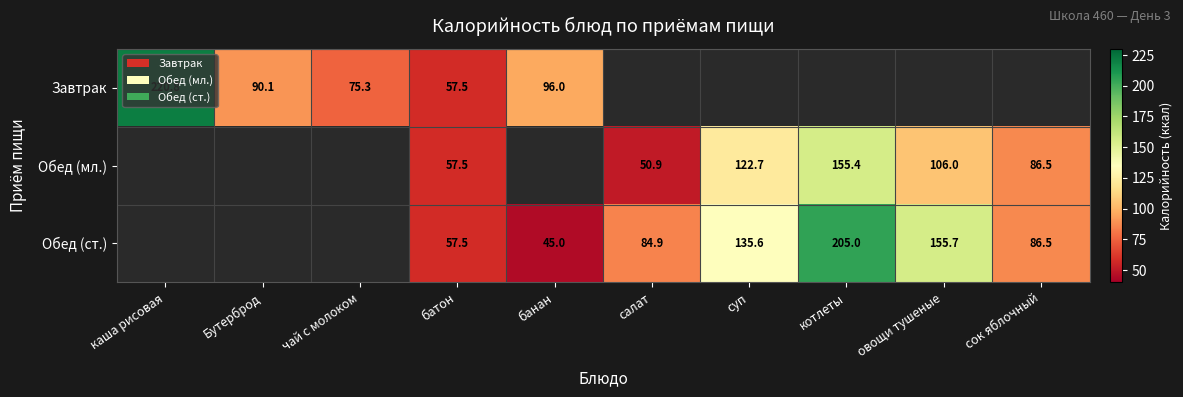

Is the value of Обед (мл.) at сок яблочный greater than the value of Обед (ст.) at салат?

Yes